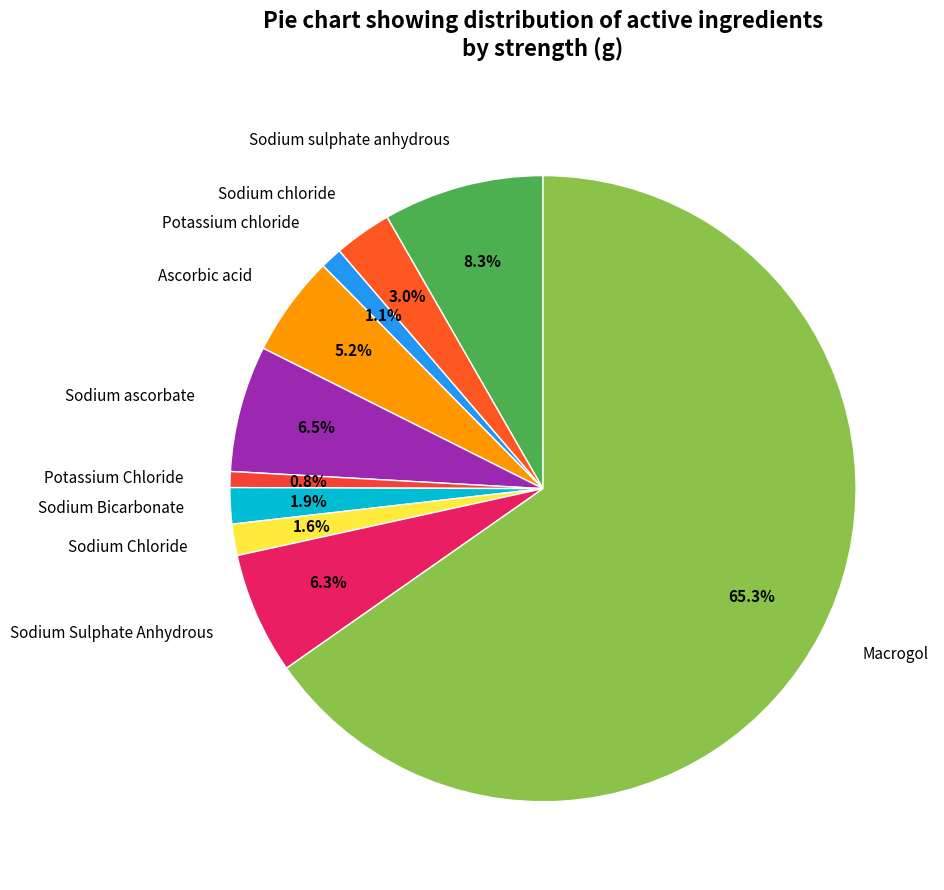

How many slices are in this pie chart?

10